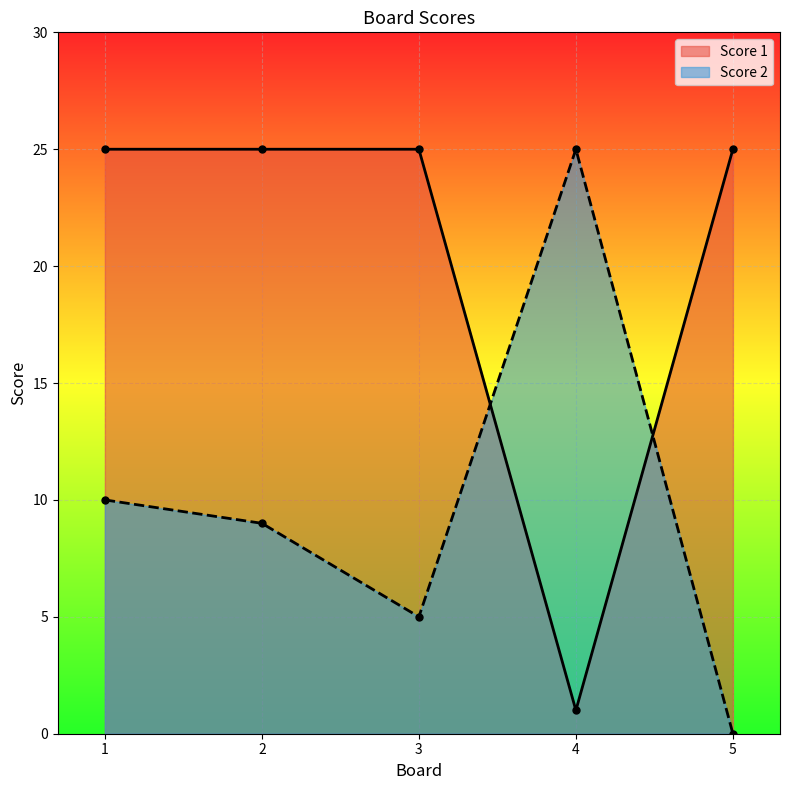

Reading right to left, transcribe all the data shown in this chart.

Score 2: 0	25	5	9	10
Score 1: 25	1	25	25	25